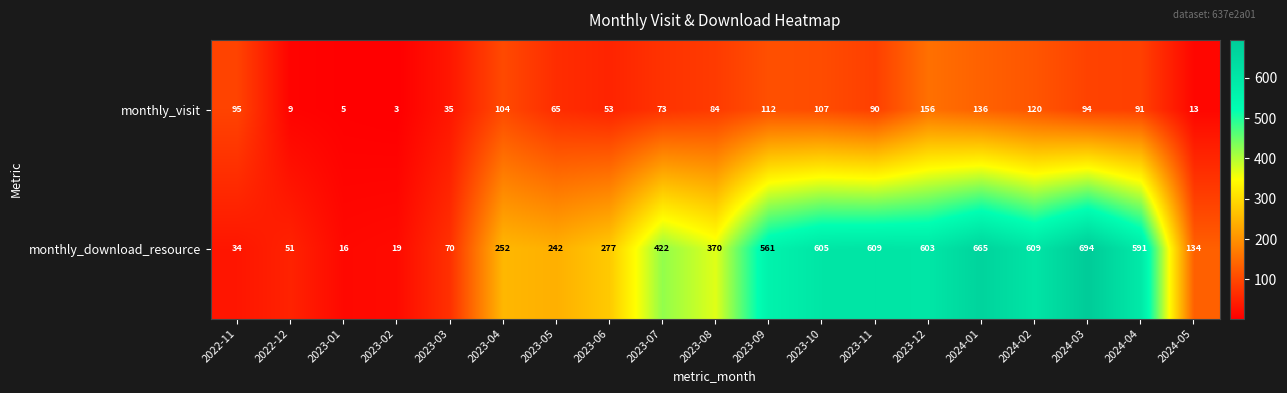

What is the total value across all series at 2023-02?

22